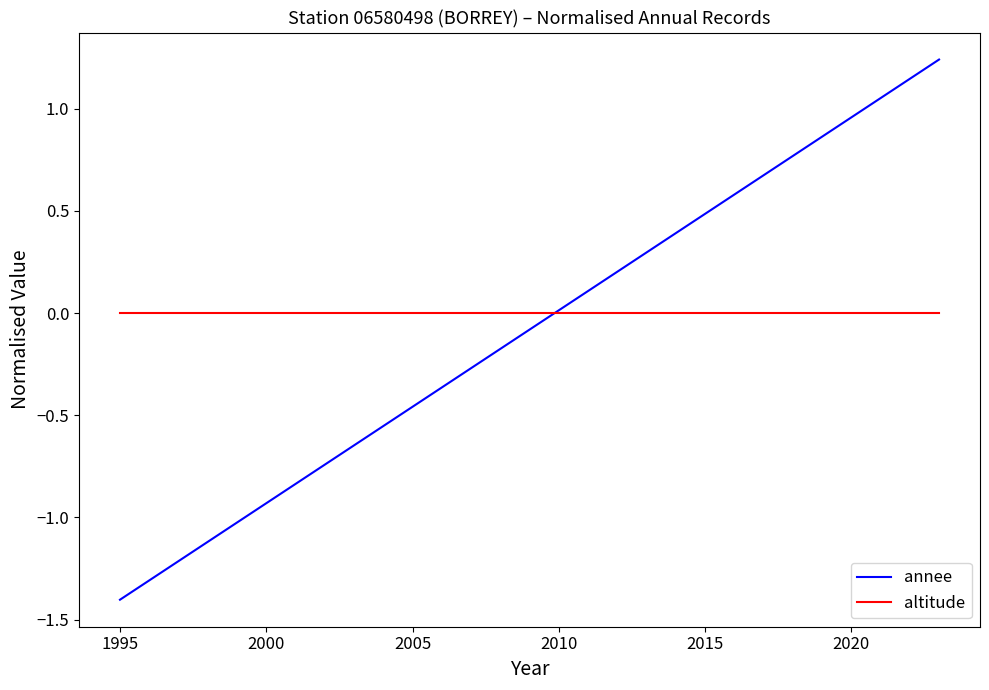

What is the difference between the maximum and minimum values in the annee series?

2.6